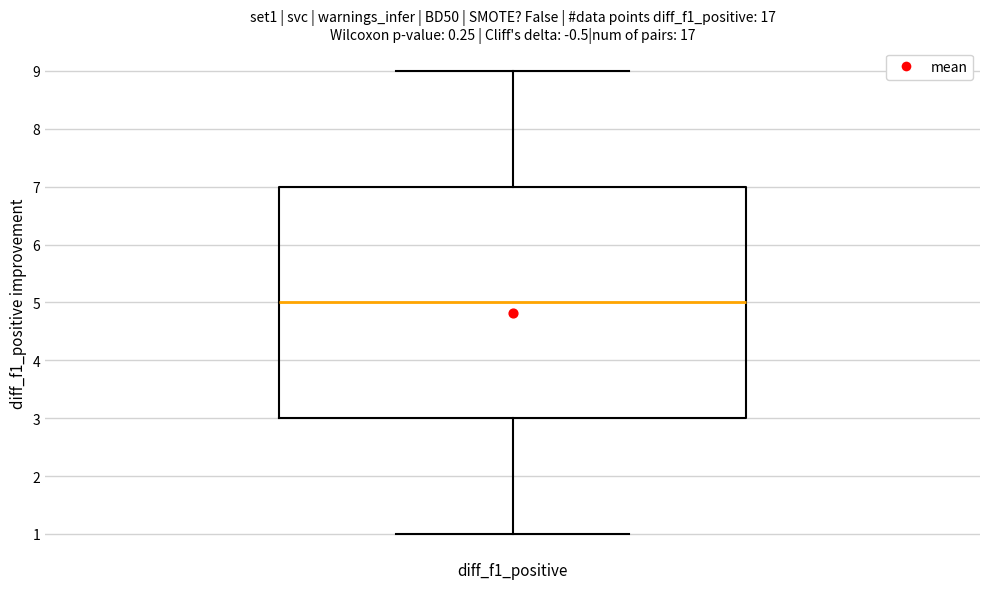

Transcribe this box plot: give where the median line is, the range the box spans, and where the two whiskers end, as read against the y-axis. The values are not printed on the chart, so give them approximately, as read against the axis.

median 5, box 3 to 7, whiskers 1 to 9